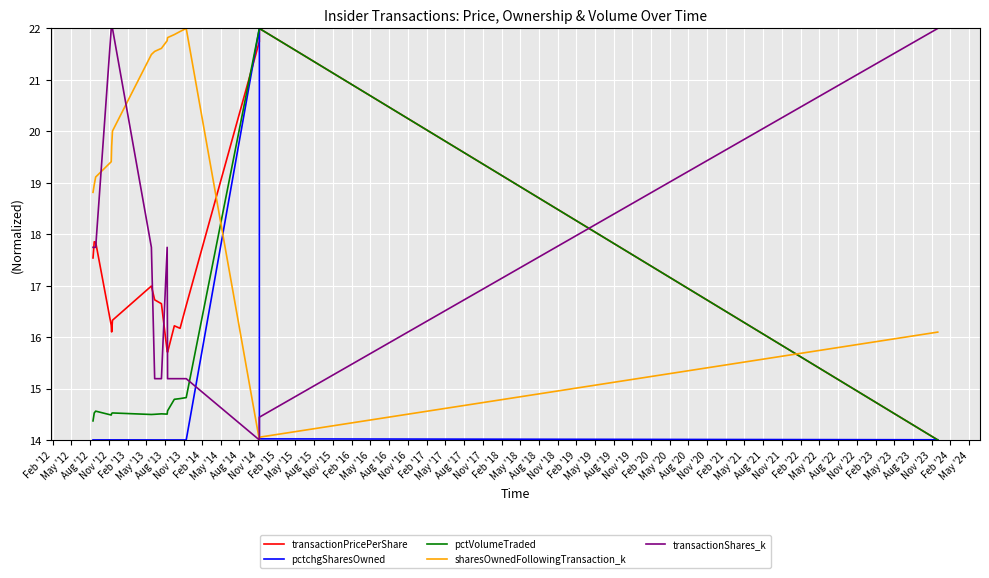

List the series in order of their peak value, lowest first.

transactionPricePerShare, pctchgSharesOwned, pctVolumeTraded, sharesOwnedFollowingTransaction_k, transactionShares_k